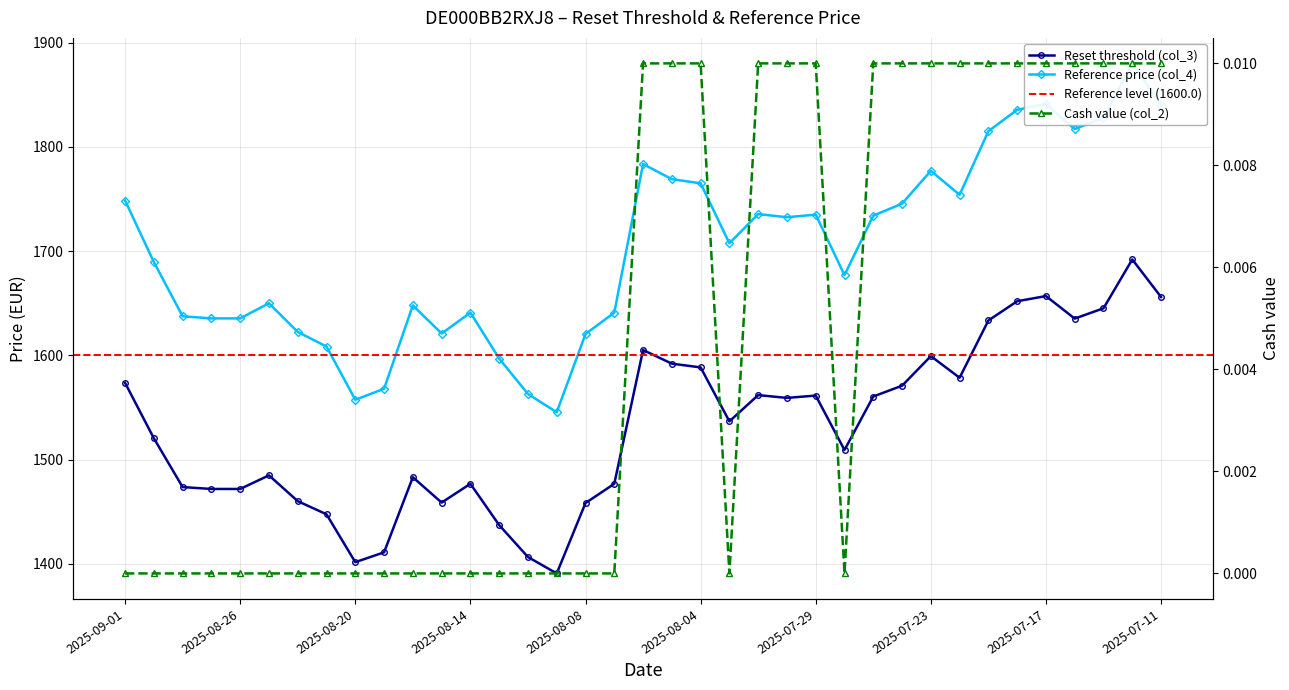

How many distinct data groups are displayed?

3